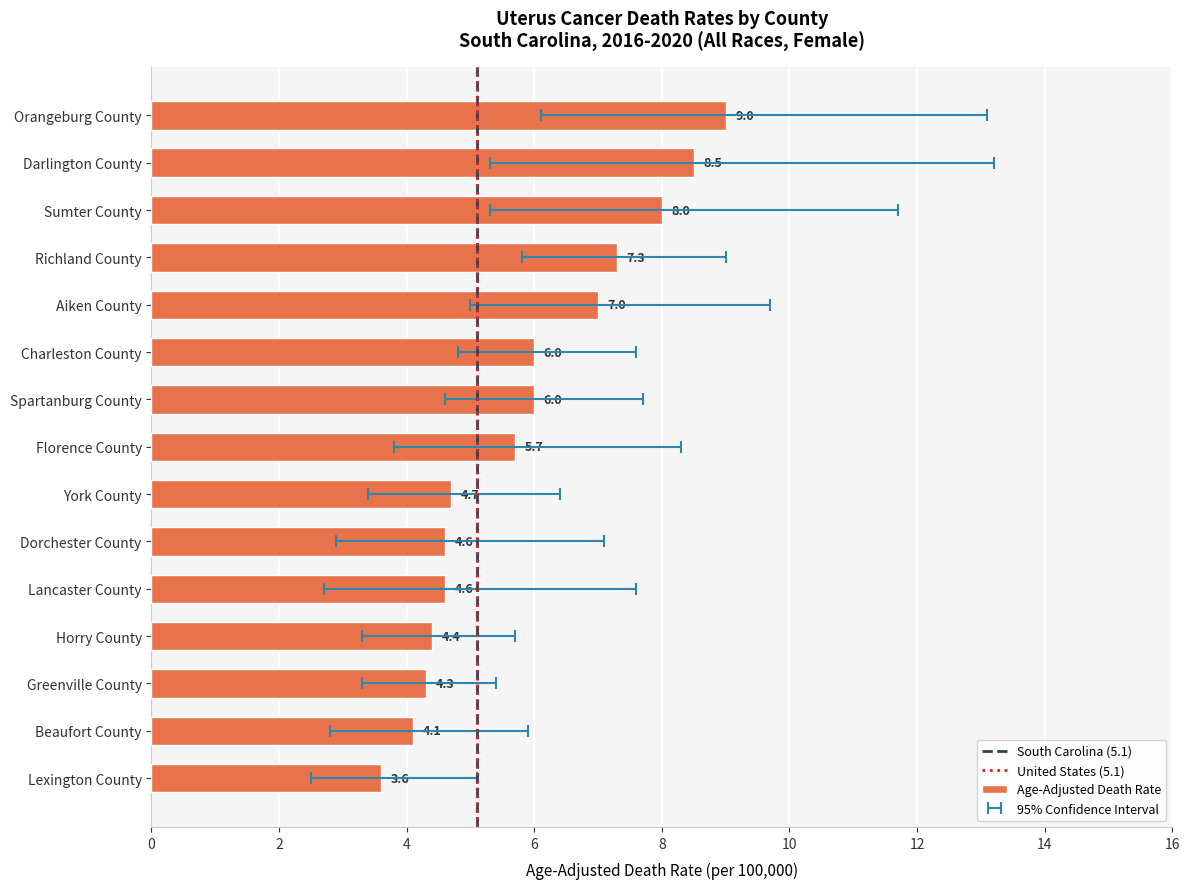

What is the difference between the Age-Adjusted Death Rate values at Darlington County and Orangeburg County?

0.5